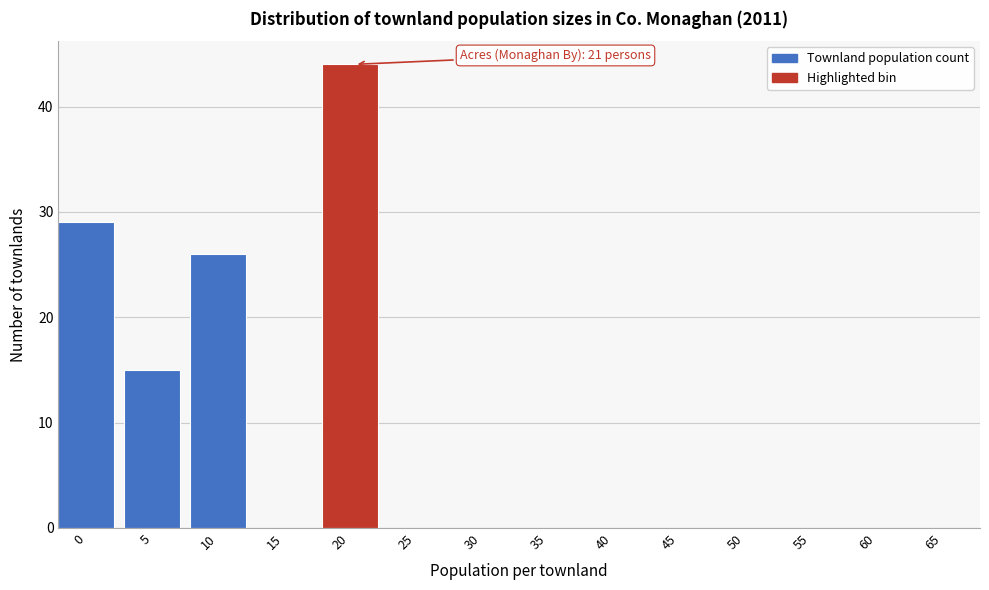

Reading right to left, what are all the values shown in this chart?

65=0	60=0	55=0	50=0	45=0	40=0	35=0	30=0	25=0	20=44	15=0	10=26	5=15	0=29